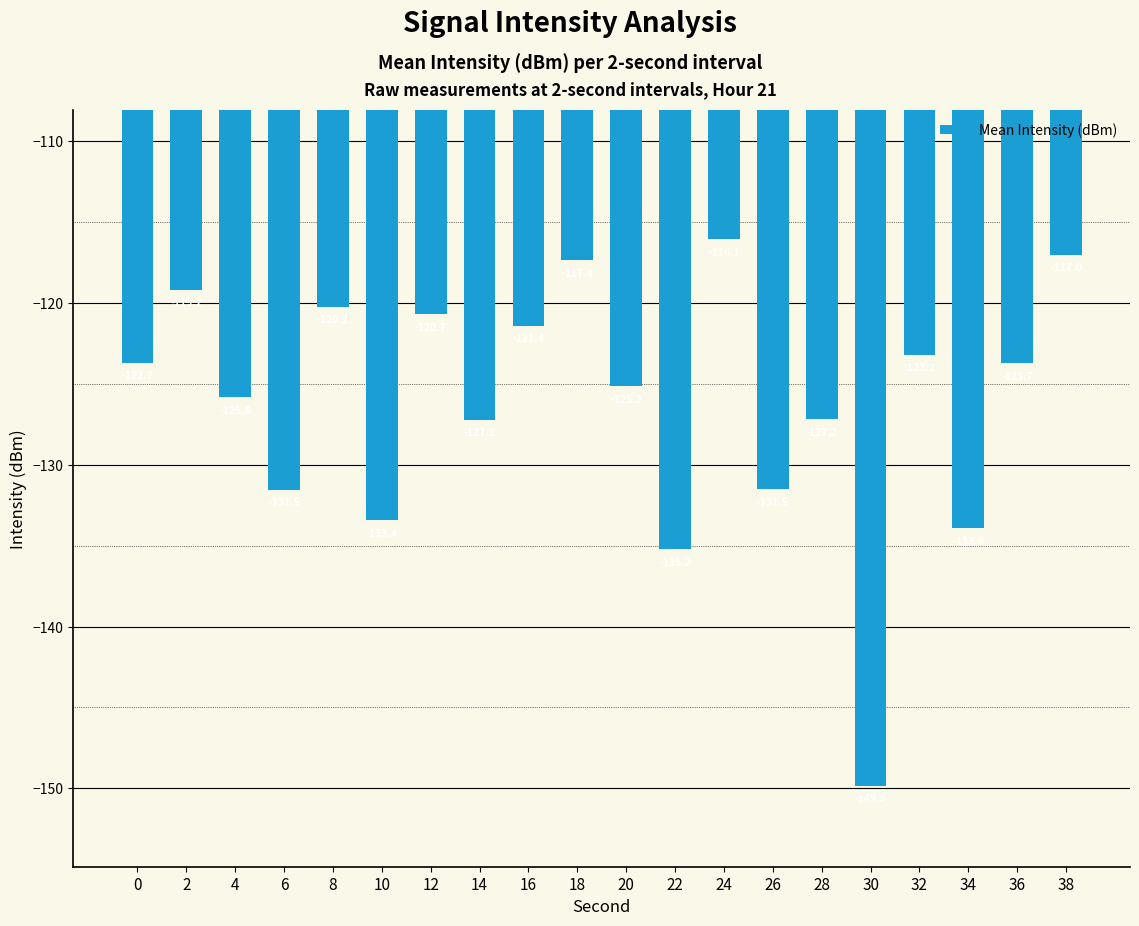

What is the difference between the values at 30 and 6?

18.3